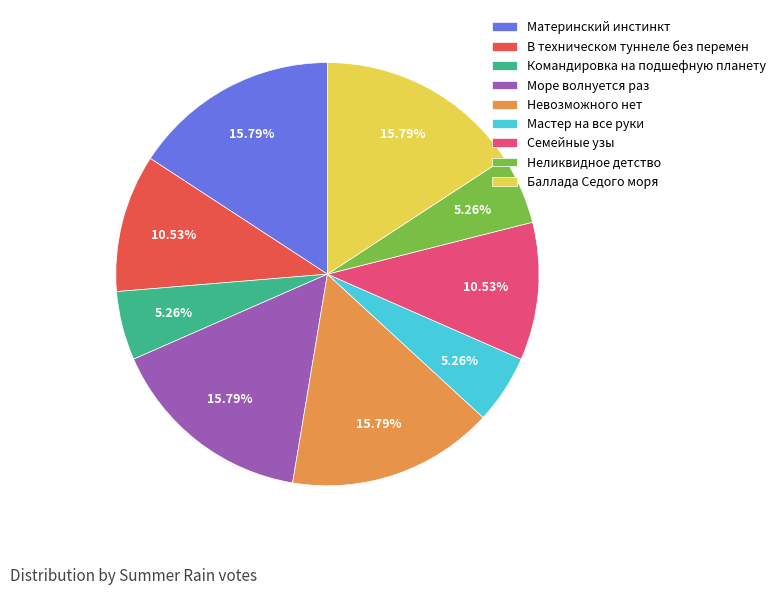

Does Море волнуется раз account for over 50% of the chart?

No